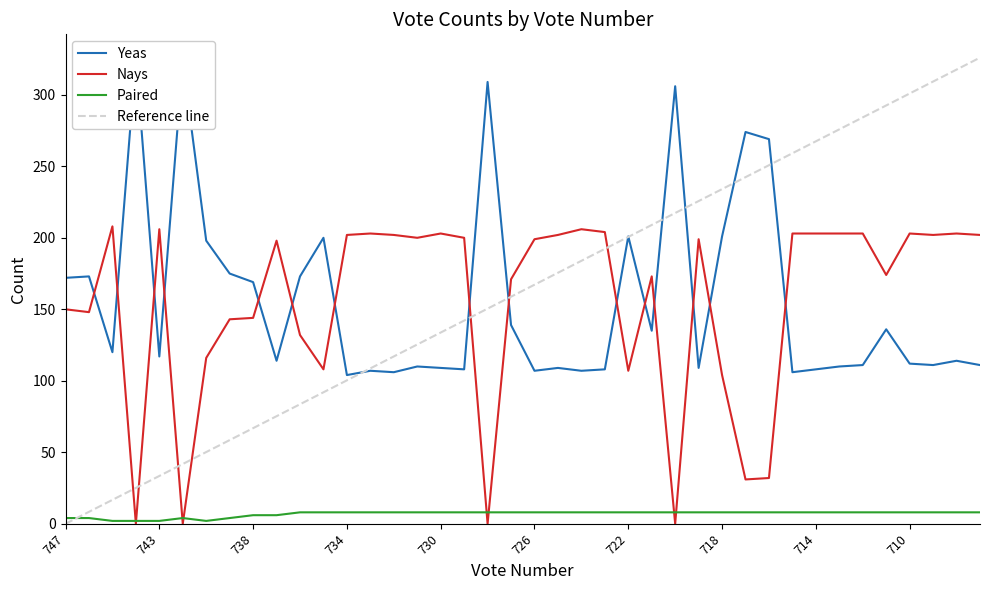

What is the value of the Yeas point at the 27th from the left?

306